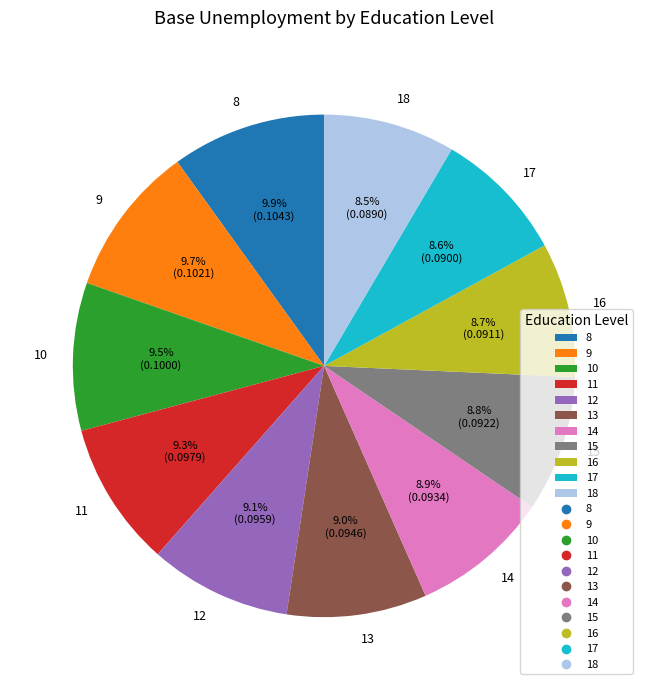

Is there a majority slice in this chart?

No